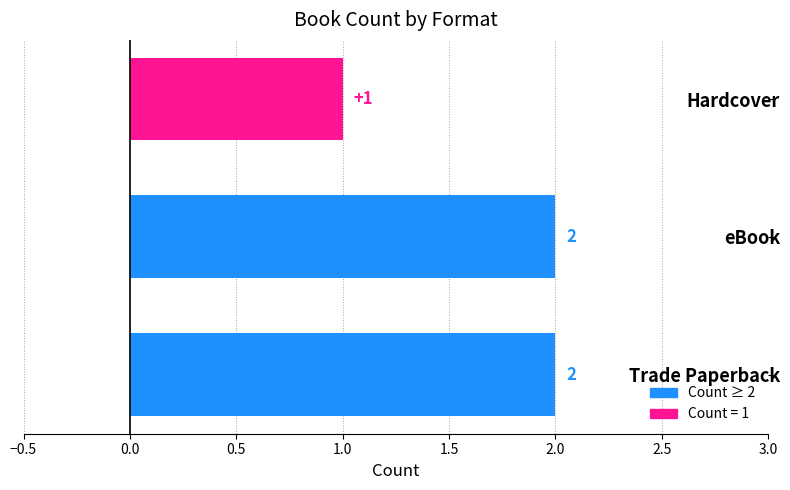

What is the sum of the values at Trade Paperback and Hardcover?

3